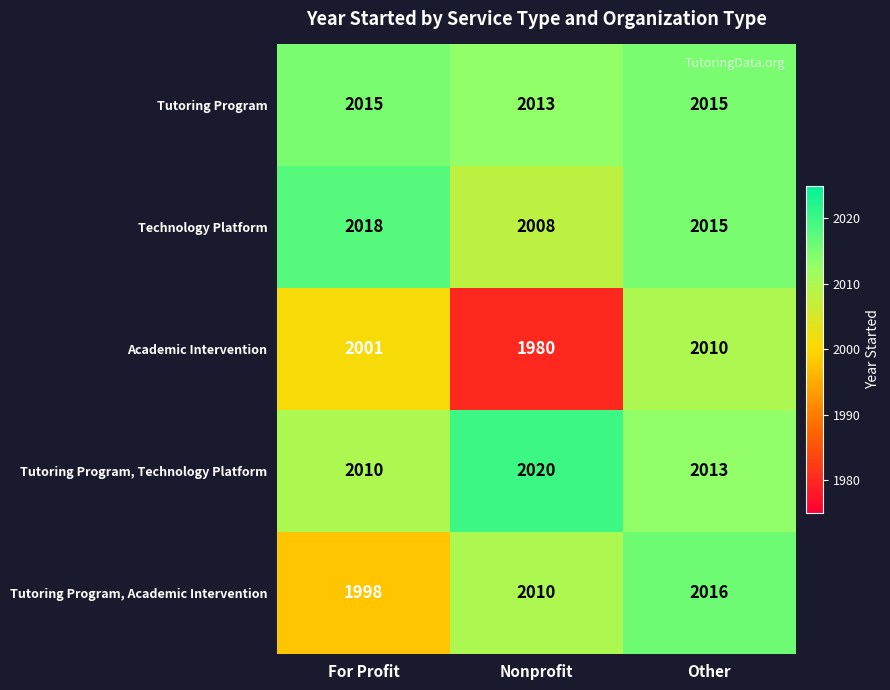

What is the sum of all Technology Platform values?

6041